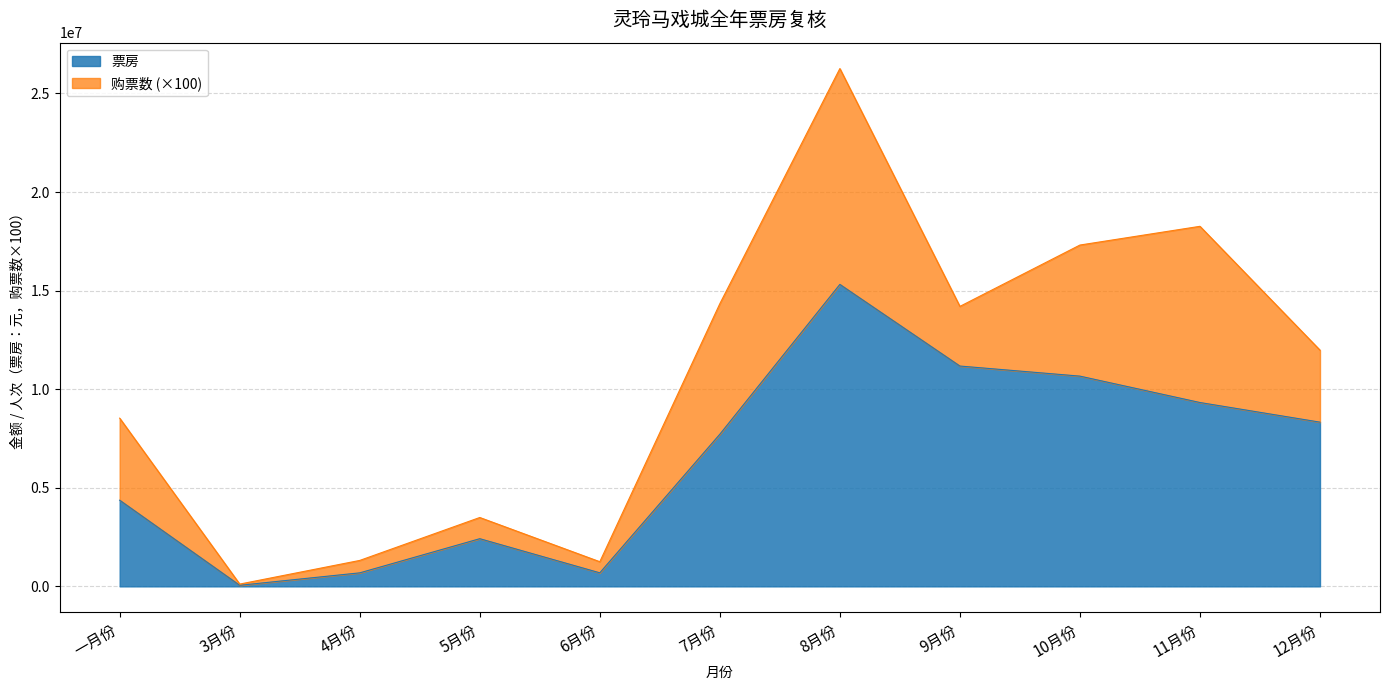

What is the difference between the values at 9月份 and 8月份?

4140901.4